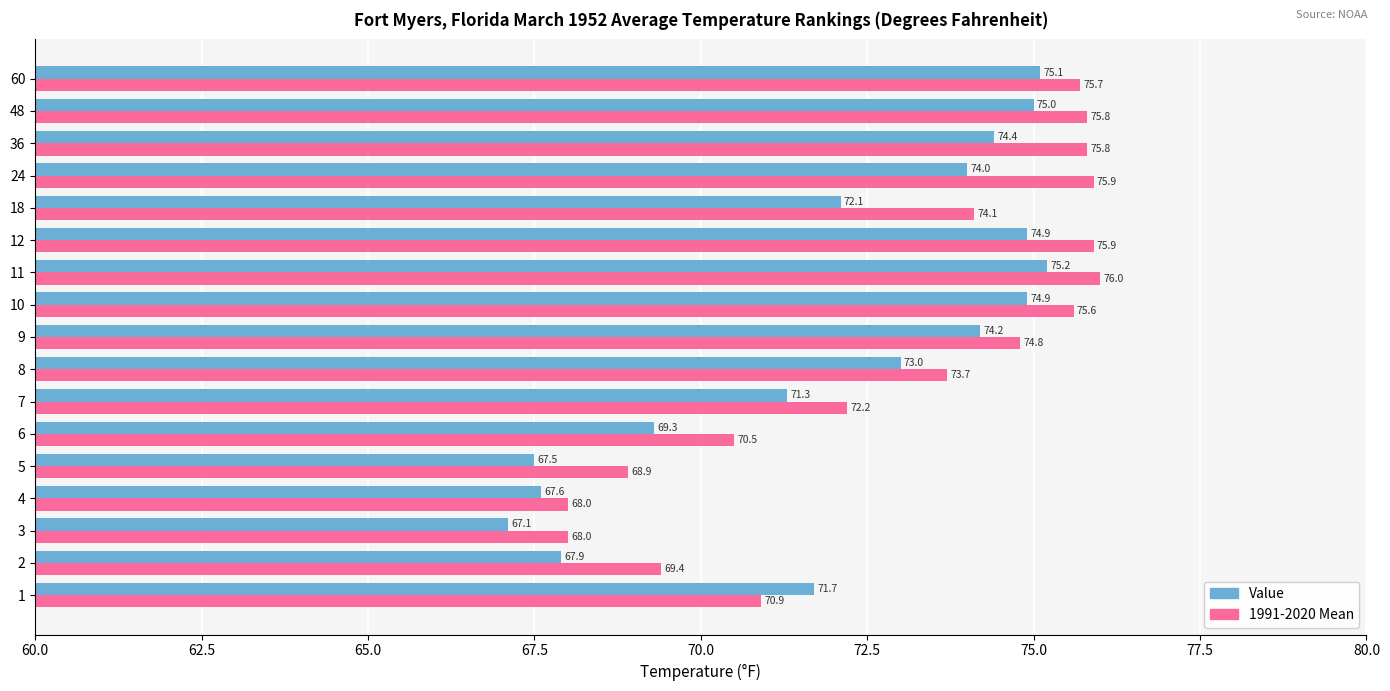

True or false: Value has a value of 122.4 at 8.

False